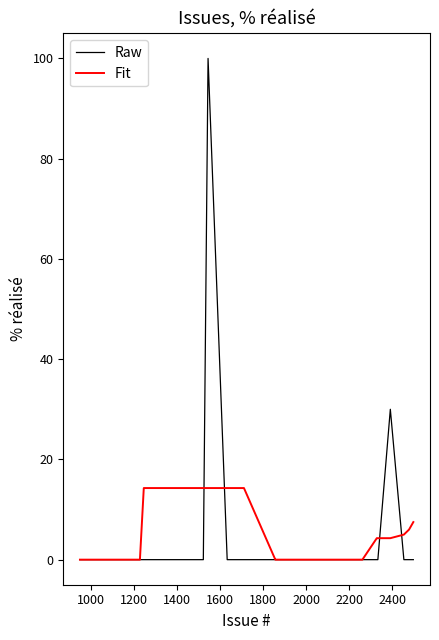

What is the highest value of the Fit series?

14.3